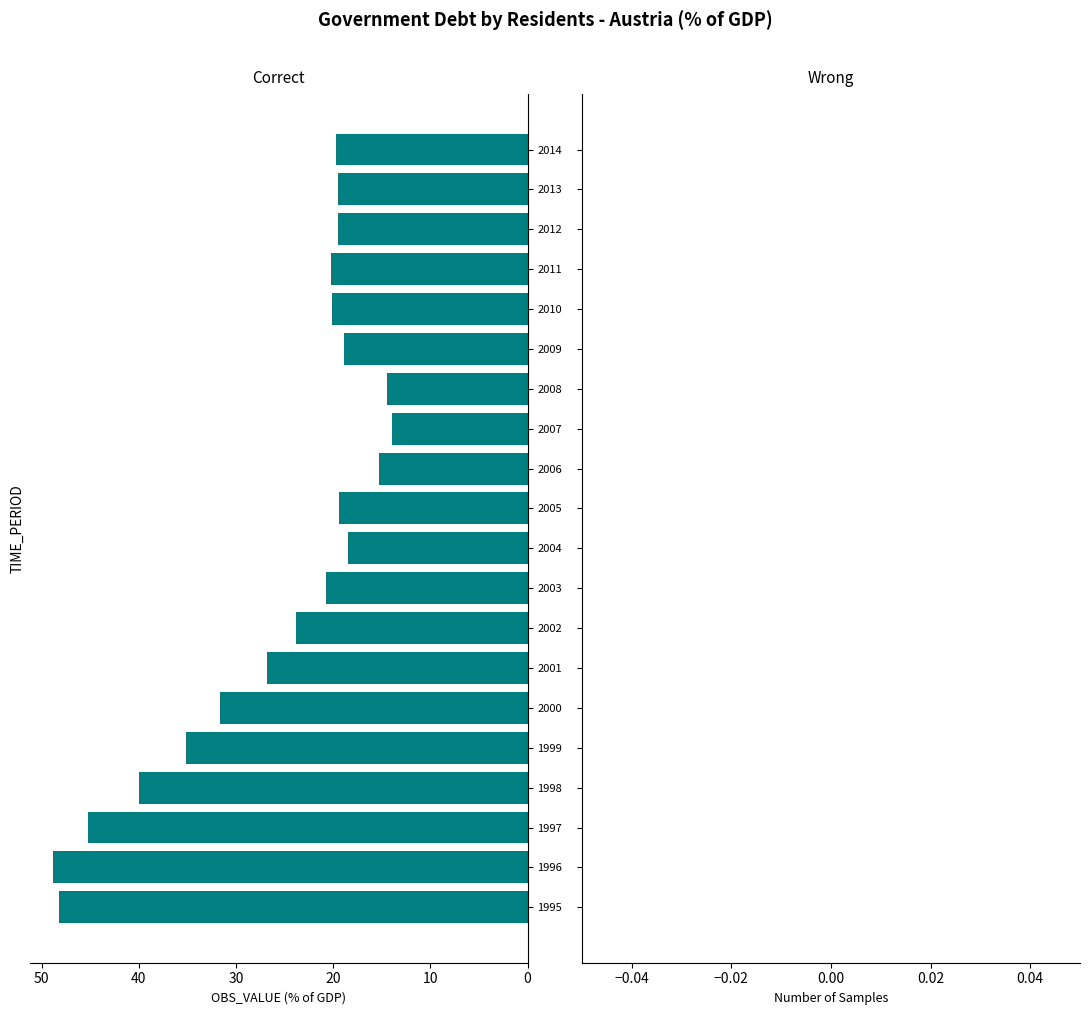

Approximately how many times larger is the value at 2002 compared to 2013?

1.2